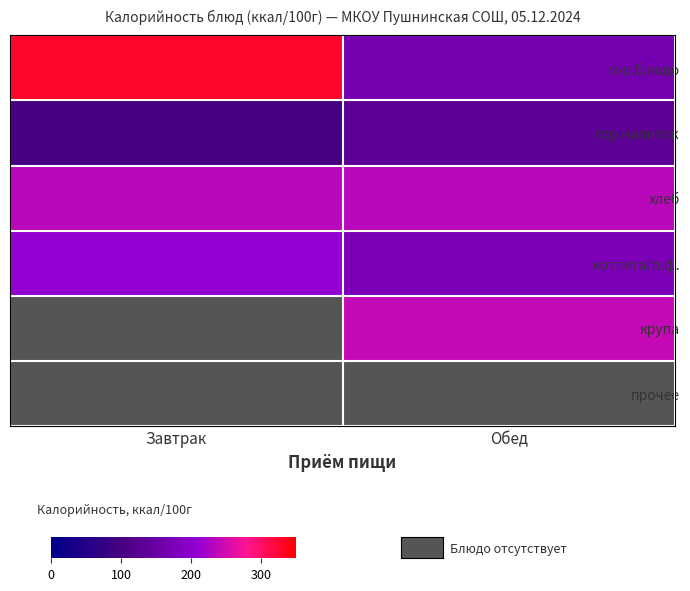

At how many categories does at least one series exceed 168?

2